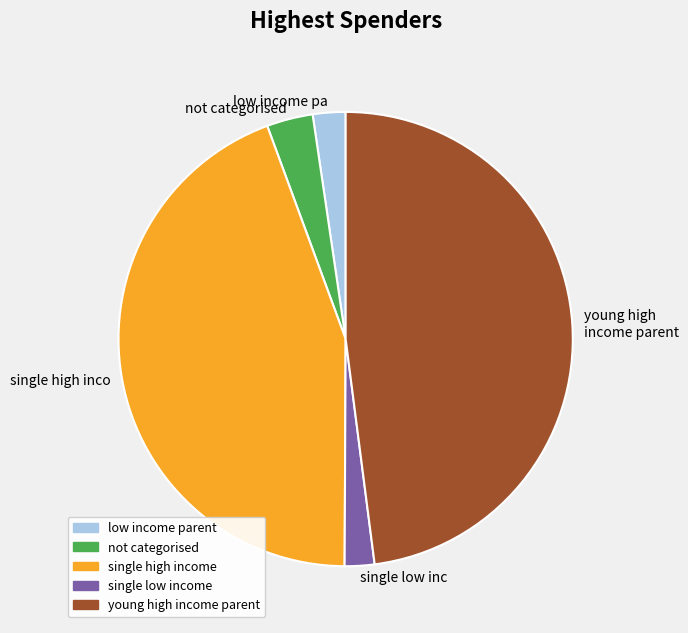

Does any single category account for the majority?

No